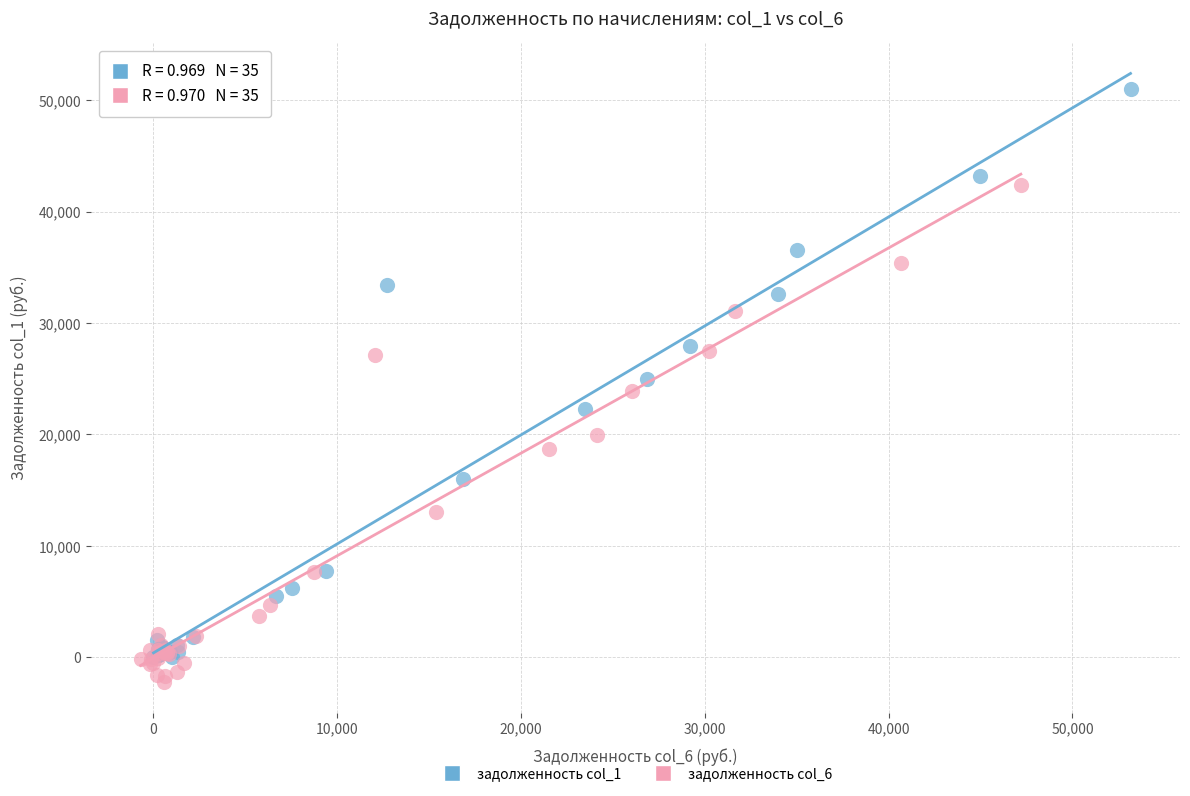

Which series reaches the maximum Y coordinate?

задолженность col_1